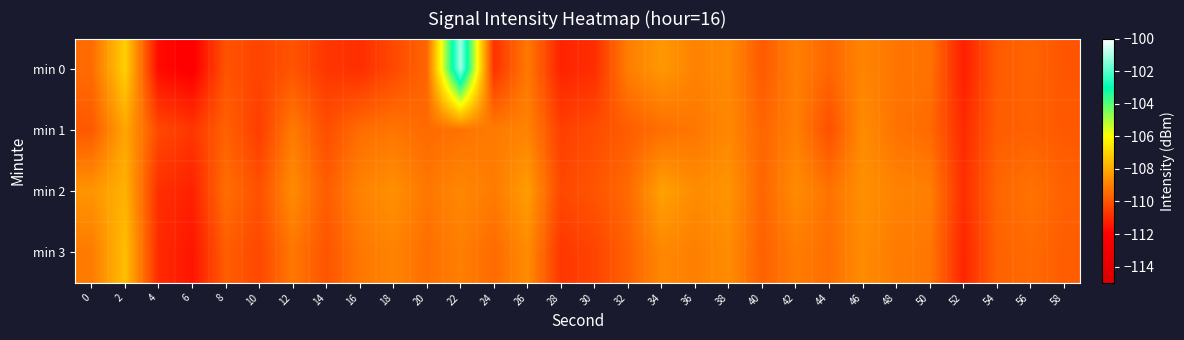

Reading right to left, transcribe all the data shown in this chart.

min 0: 58=-110.0	56=-109.6	54=-109.9	52=-111.3	50=-109.3	48=-109.3	46=-108.9	44=-109.6	42=-109.0	40=-109.9	38=-108.7	36=-108.9	34=-108.4	32=-109.0	30=-110.9	28=-111.2	26=-109.1	24=-110.8	22=-101.1	20=-109.6	18=-110.3	16=-110.9	14=-110.7	12=-110.0	10=-110.4	8=-110.0	6=-112.1	4=-111.7	2=-107.1	0=-109.5
min 1: 58=-109.9	56=-109.7	54=-109.8	52=-111.0	50=-109.5	48=-109.3	46=-108.7	44=-110.1	42=-109.0	40=-109.6	38=-108.8	36=-109.2	34=-109.4	32=-109.8	30=-110.2	28=-110.5	26=-108.9	24=-109.1	22=-109.3	20=-109.5	18=-109.2	16=-109.4	14=-110.2	12=-109.1	10=-110.5	8=-109.7	6=-110.7	4=-110.3	2=-108.1	0=-109.9
min 2: 58=-109.7	56=-109.3	54=-109.6	52=-110.9	50=-109.0	48=-108.9	46=-108.6	44=-109.3	42=-108.7	40=-109.6	38=-108.5	36=-108.7	34=-108.2	32=-109.5	30=-110.0	28=-110.3	26=-108.3	24=-109.1	22=-108.8	20=-109.2	18=-108.6	16=-108.9	14=-109.8	12=-108.7	10=-110.1	8=-109.4	6=-111.2	4=-110.9	2=-107.8	0=-108.5
min 3: 58=-109.8	56=-109.5	54=-109.7	52=-111.1	50=-109.2	48=-109.1	46=-108.7	44=-109.4	42=-109.1	40=-109.7	38=-108.7	36=-109.0	34=-108.8	32=-109.7	30=-110.4	28=-110.7	26=-108.7	24=-109.5	22=-109.0	20=-109.4	18=-108.9	16=-109.2	14=-110.0	12=-109.2	10=-110.3	8=-109.8	6=-111.5	4=-111.0	2=-107.5	0=-109.1